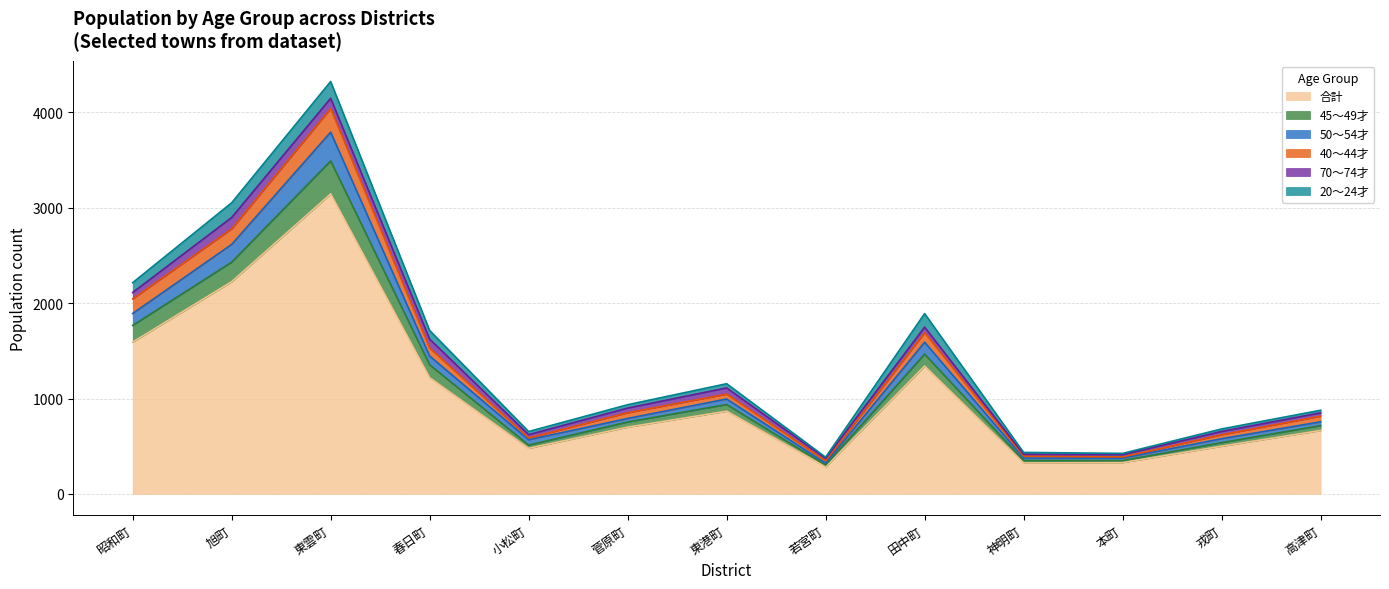

What is the difference between the 合計 values at 高津町 and 小松町?

187